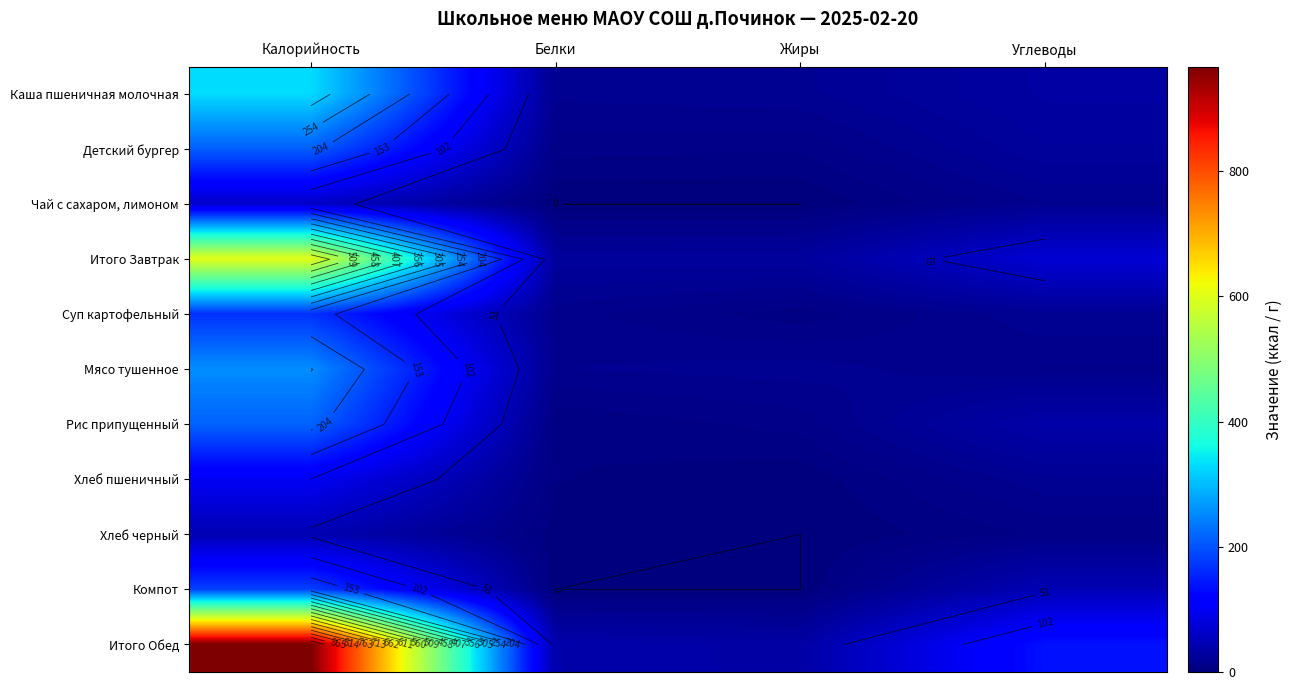

At which category does the chart reach its minimum across all series?

Белки